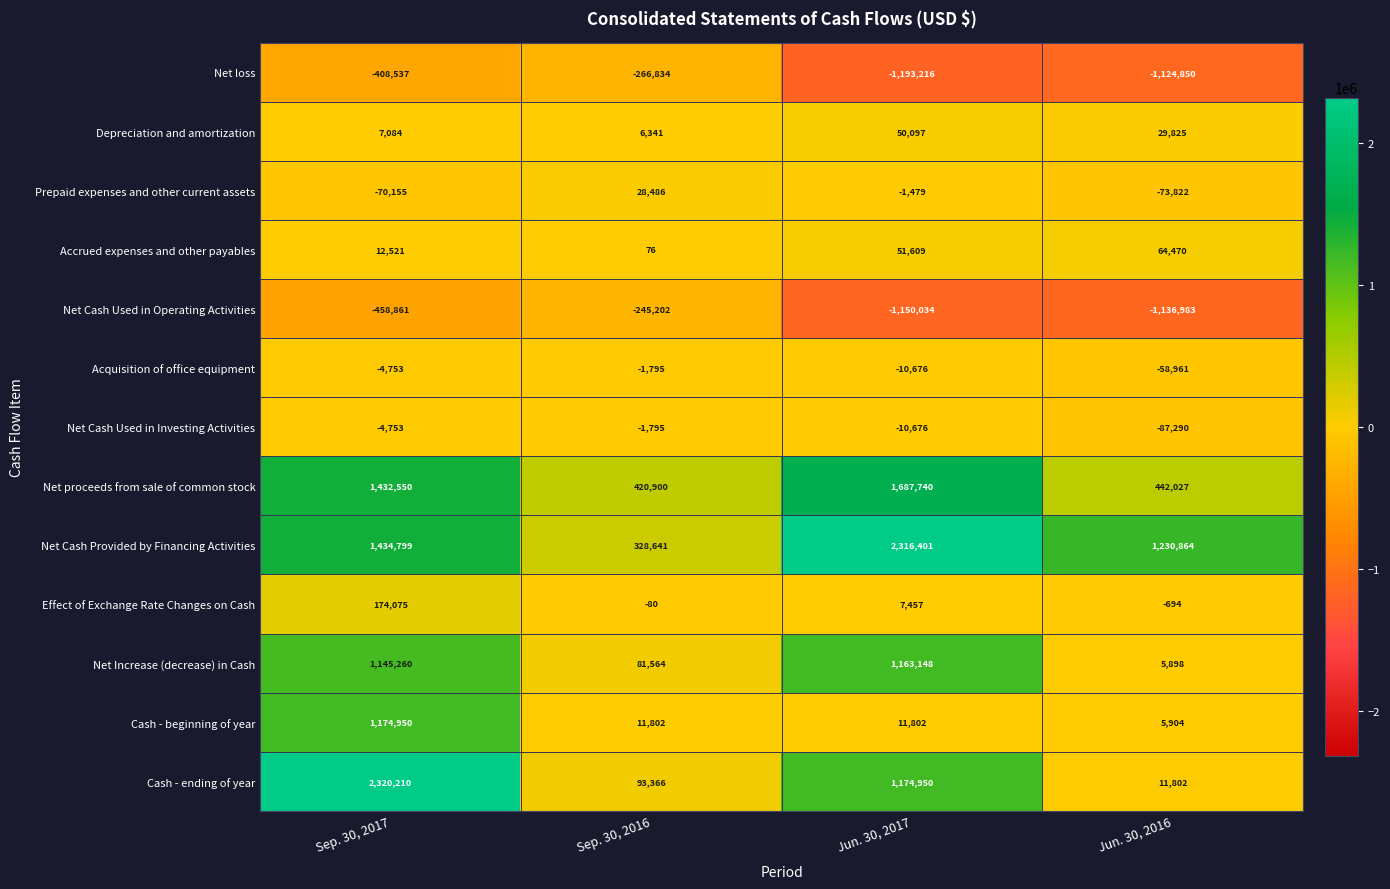

What is the maximum value shown in the chart?

2320210